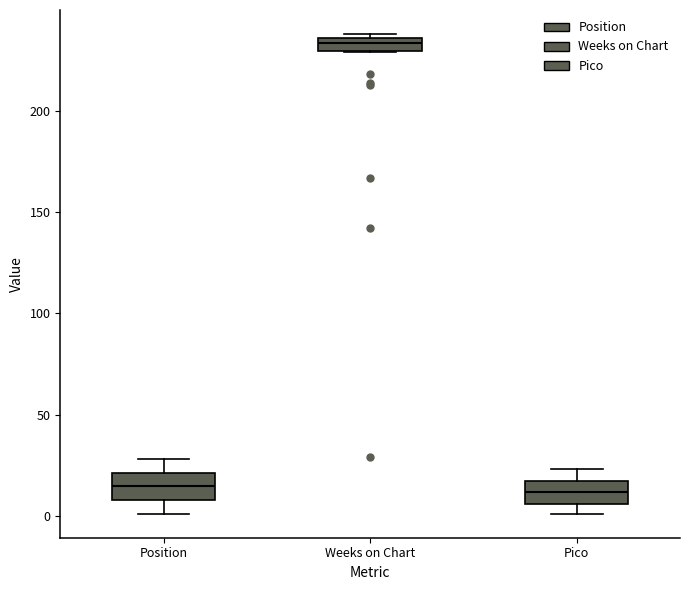

Where is the upper edge of the box for Position on the y-axis? The values are not printed on the chart, so give them approximately, as read against the axis.

20